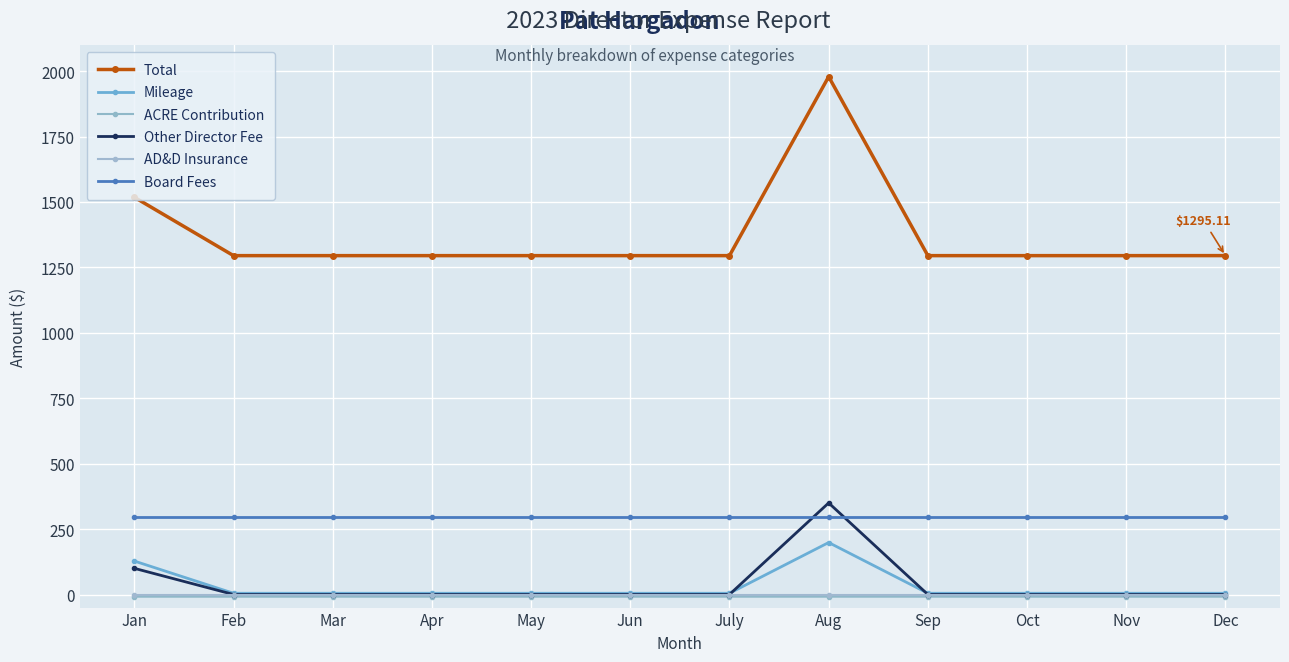

The Other Director Fee series shows -119.8 at Oct. True or false?

False